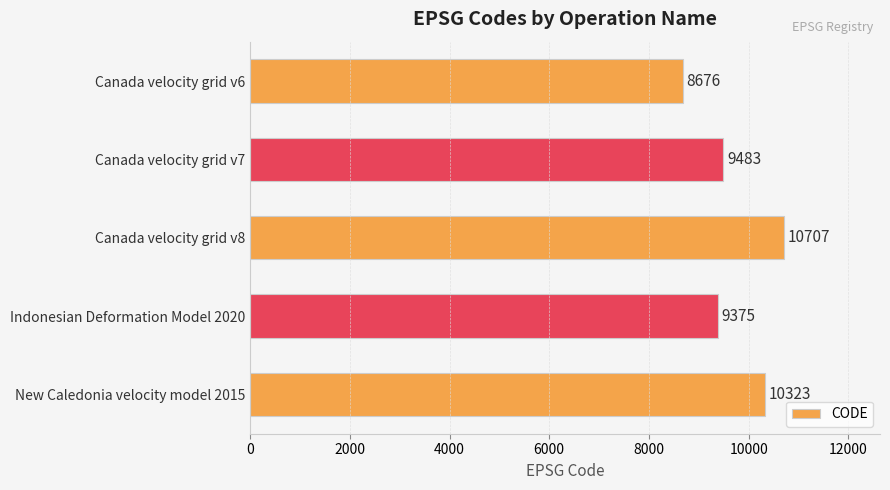

What is the label of the 1st bar from the bottom?

New Caledonia velocity model 2015